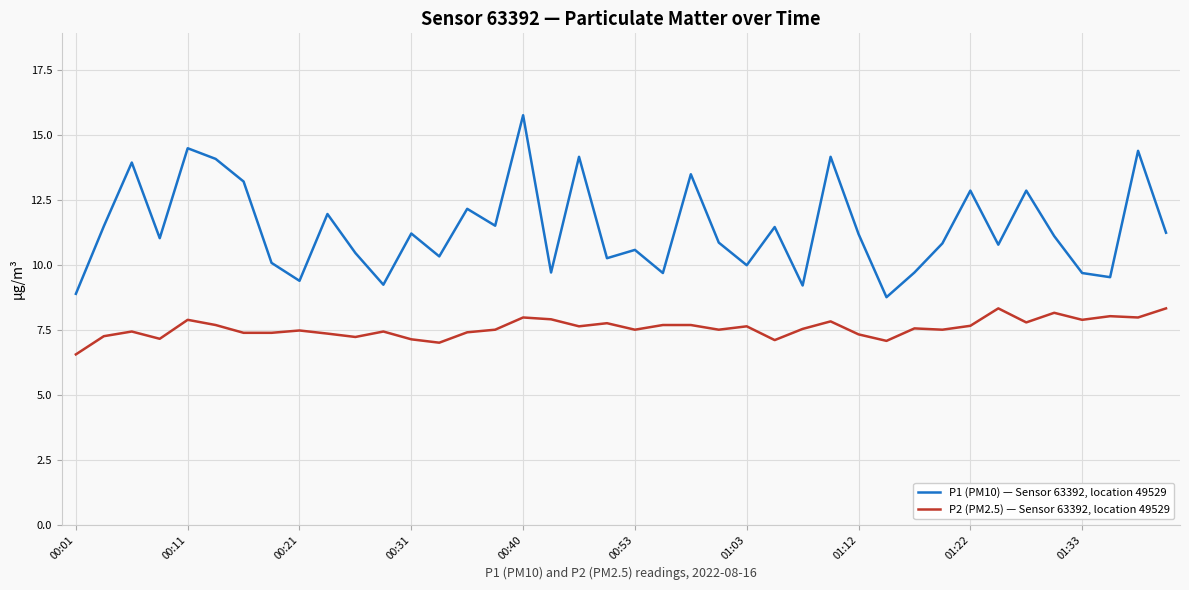

True or false: P1 (PM10) — Sensor 63392, location 49529 and P2 (PM2.5) — Sensor 63392, location 49529 intersect in this chart.

False